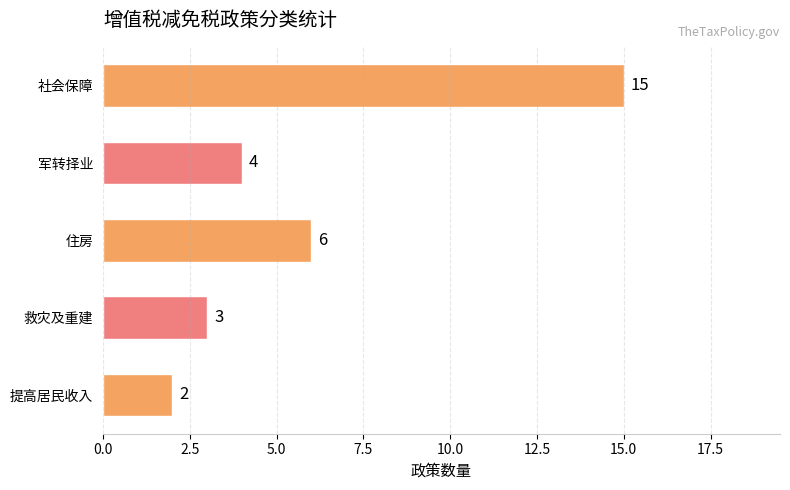

Count the number of data series in this chart.

1